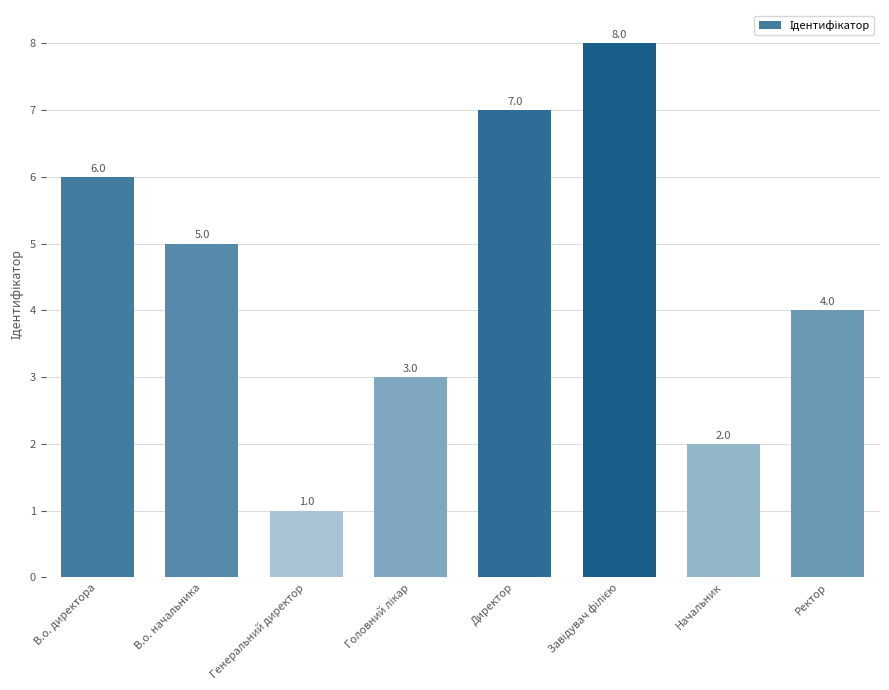

True or false: the data shows 1 at Ректор.

False